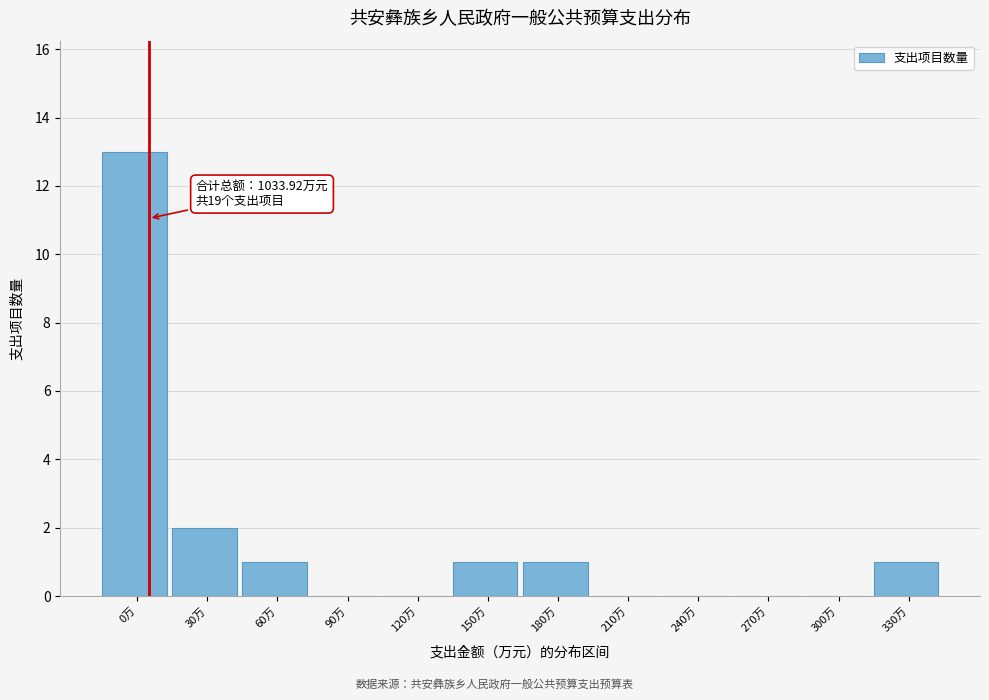

Reading left to right, list all the values displayed in this chart.

0万=13	30万=2	60万=1	90万=0	120万=0	150万=1	180万=1	210万=0	240万=0	270万=0	300万=0	330万=1